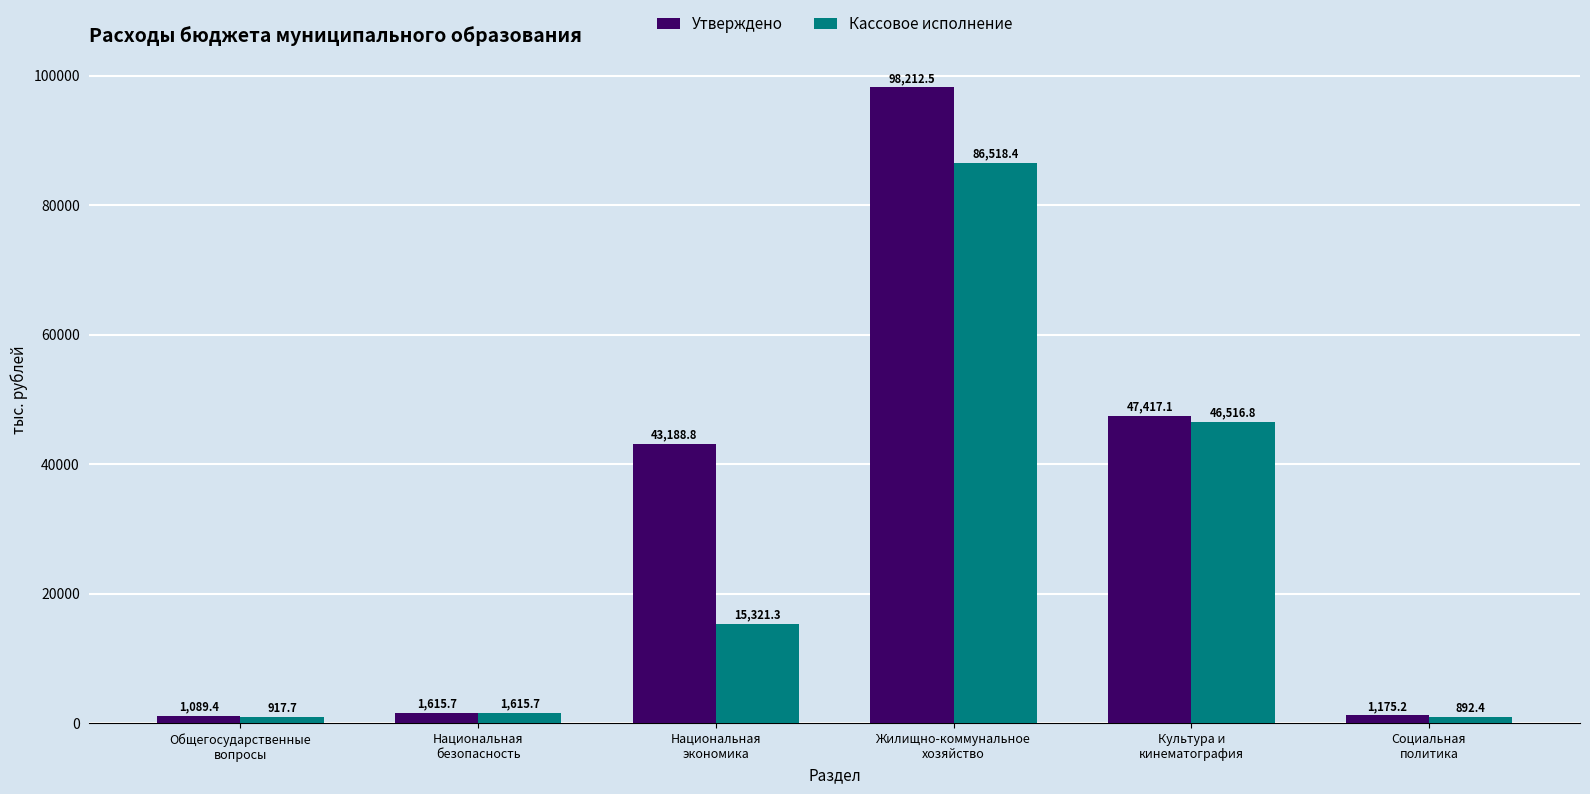

Reading right to left, what are all the values shown in this chart?

Утверждено: Социальная
политика=1175.2	Культура и
кинематография=47417.1	Жилищно-коммунальное
хозяйство=98212.5	Национальная
экономика=43188.8	Национальная
безопасность=1615.7	Общегосударственные
вопросы=1089.4
Кассовое исполнение: Социальная
политика=892.4	Культура и
кинематография=46516.8	Жилищно-коммунальное
хозяйство=86518.4	Национальная
экономика=15321.3	Национальная
безопасность=1615.7	Общегосударственные
вопросы=917.7